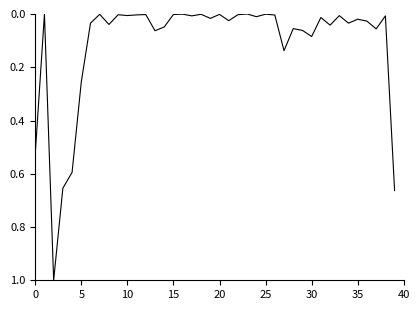

What is the greatest value displayed?

1.0